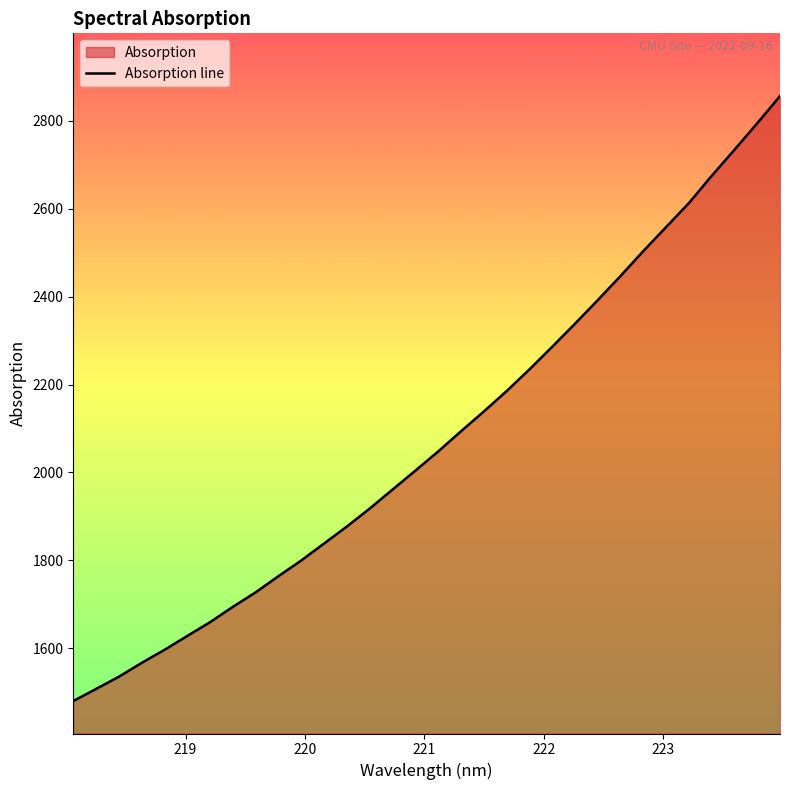

What is the minimum value shown in the chart?

1479.4